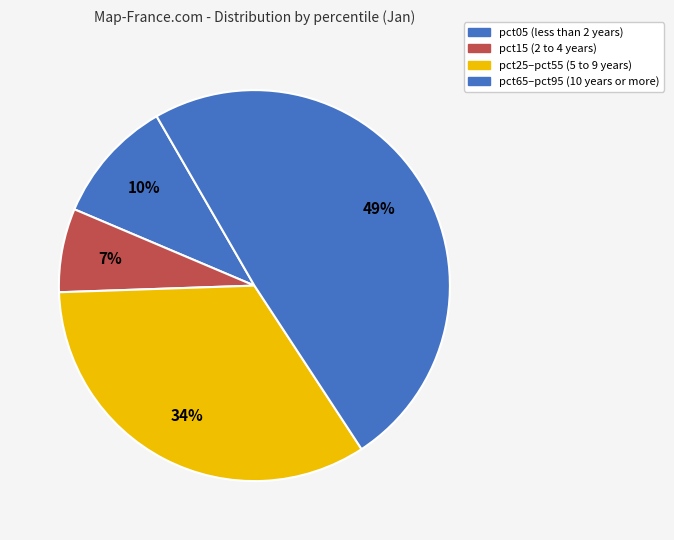

Rank the categories by value from highest to lowest.

pct65–pct95 (10 years or more), pct25–pct55 (5 to 9 years), pct05 (less than 2 years), pct15 (2 to 4 years)